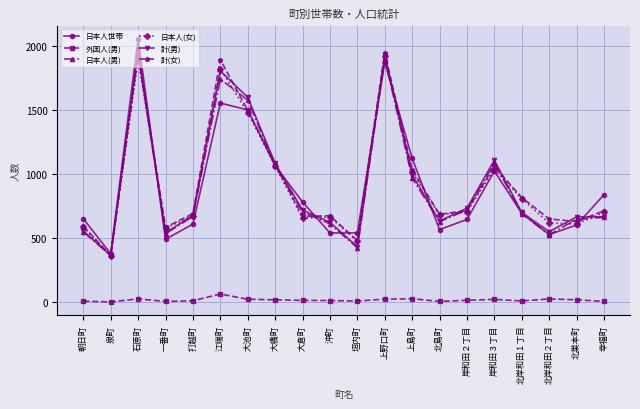

What is the value of the 計(男) point at the 1st from the left?

555